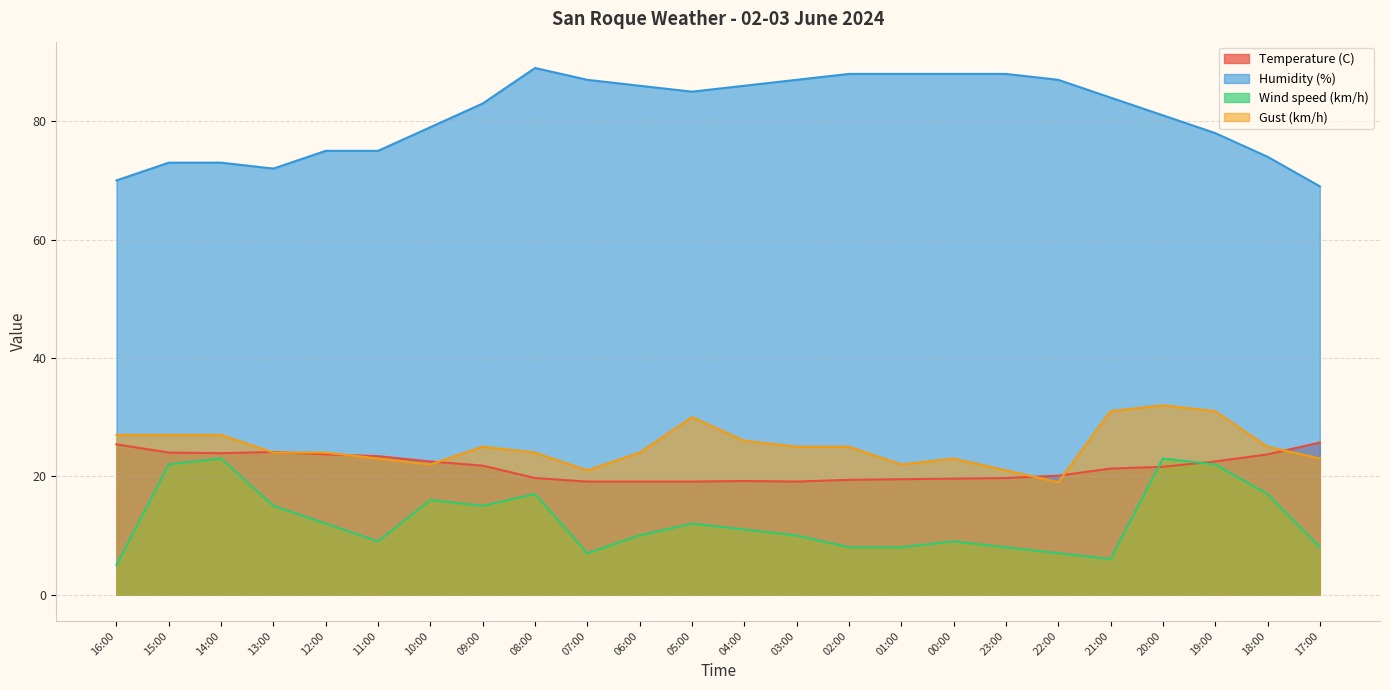

Reading right to left, what are all the values shown in this chart?

Temperature (C): 25.7	23.7	22.5	21.6	21.3	20.1	19.7	19.6	19.5	19.4	19.1	19.2	19.1	19.1	19.1	19.7	21.8	22.5	23.4	23.7	24.1	23.9	24.0	25.4
Humidity (%): 69.0	74.0	78.0	81.0	84.0	87.0	88.0	88.0	88.0	88.0	87.0	86.0	85.0	86.0	87.0	89.0	83.0	79.0	75.0	75.0	72.0	73.0	73.0	70.0
Wind speed (km/h): 8.0	17.0	22.0	23.0	6.0	7.0	8.0	9.0	8.0	8.0	10.0	11.0	12.0	10.0	7.0	17.0	15.0	16.0	9.0	12.0	15.0	23.0	22.0	5.0
Gust (km/h): 23.0	25.0	31.0	32.0	31.0	19.0	21.0	23.0	22.0	25.0	25.0	26.0	30.0	24.0	21.0	24.0	25.0	22.0	23.0	24.0	24.0	27.0	27.0	27.0